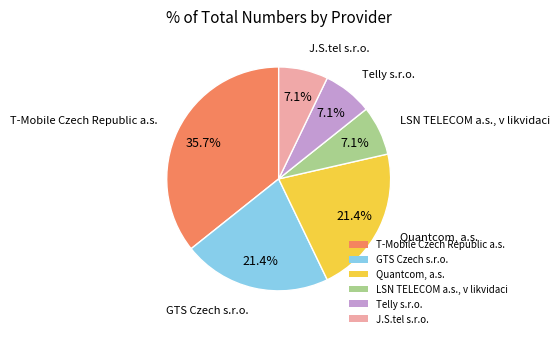

What is the ratio of the value at GTS Czech s.r.o. to the value at LSN TELECOM a.s., v likvidaci?

3.0